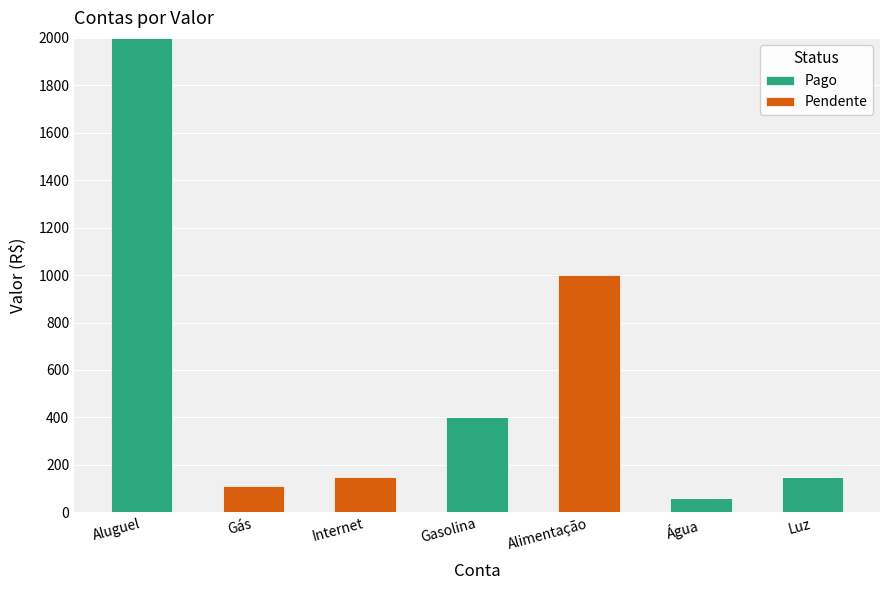

What are all the series names shown in the legend?

Pago, Pendente